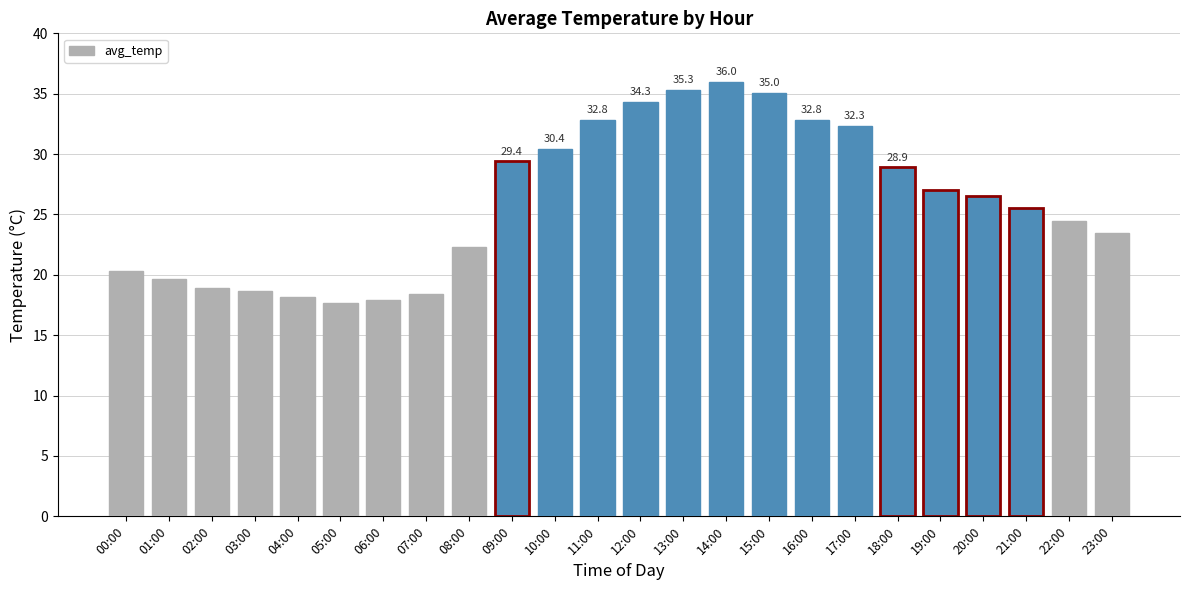

The value at 15:00 is 35.0. True or false?

True